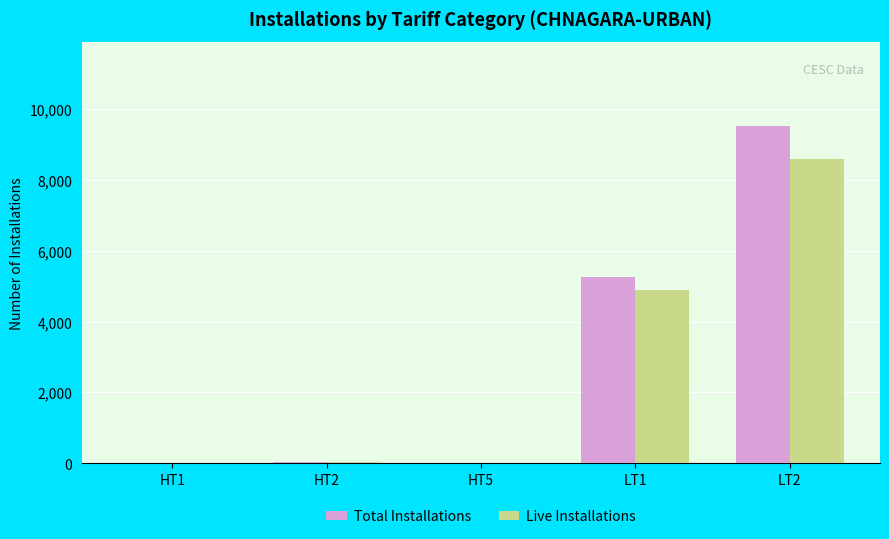

What is the maximum value shown in the chart?

9527